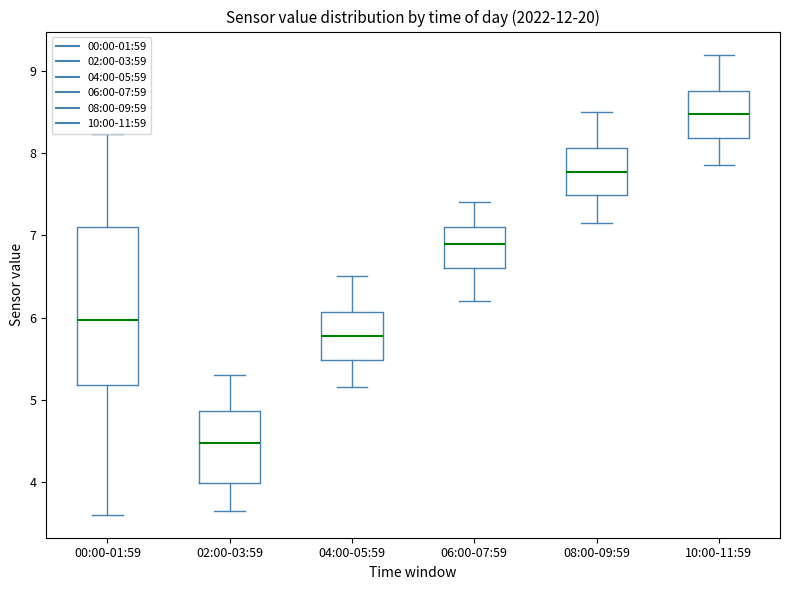

Which box has the lowest median line?

02:00-03:59